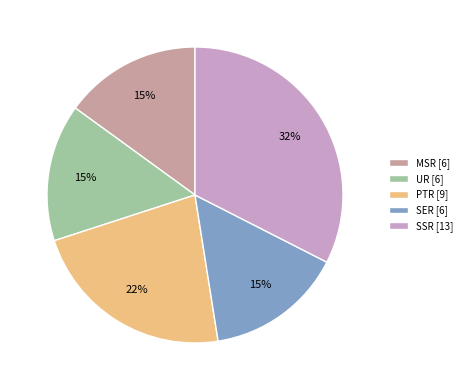

Which category has the smallest portion of the pie?

MSR